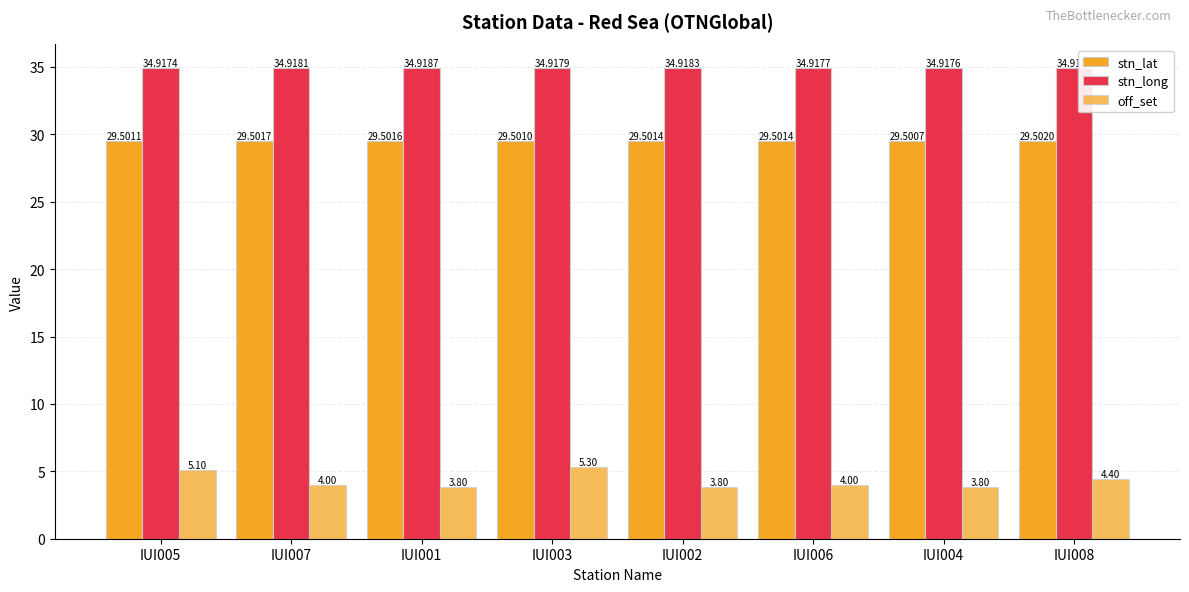

Which series has the largest total across all categories?

stn_long